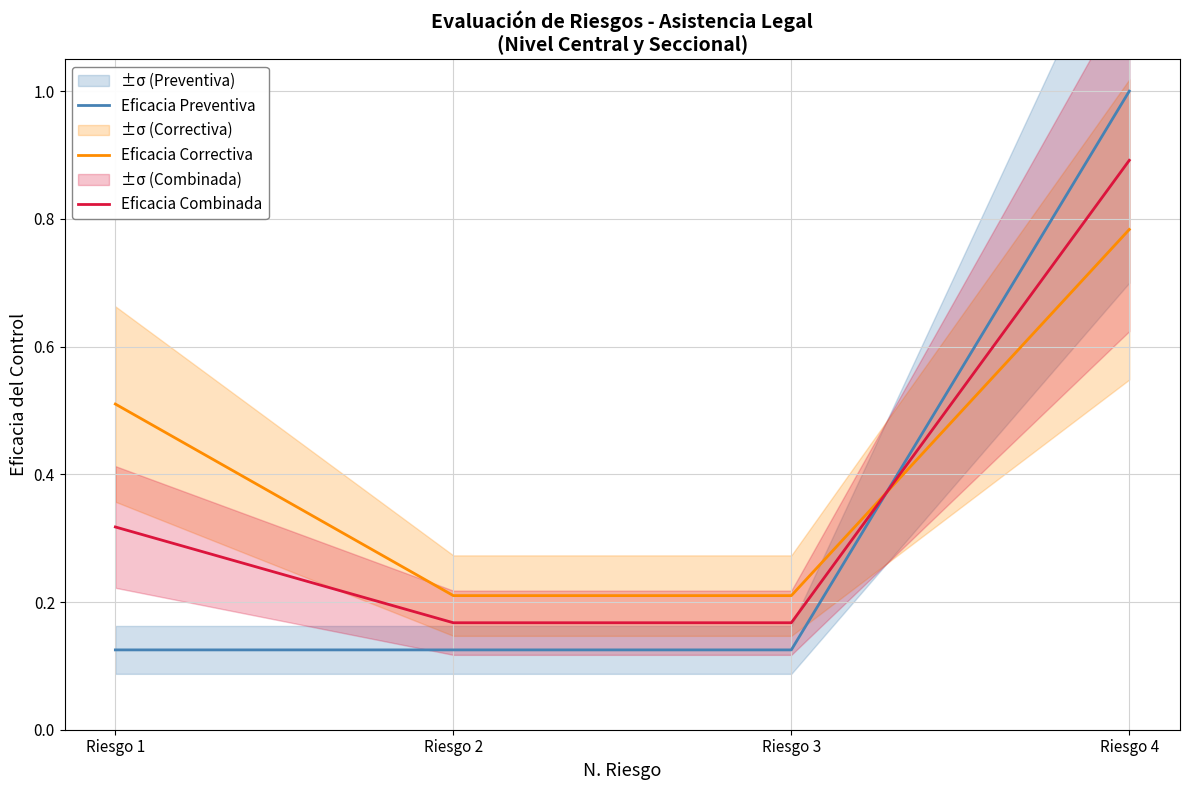

Which series changed the most between Riesgo 1 and Riesgo 2?

Eficacia Correctiva